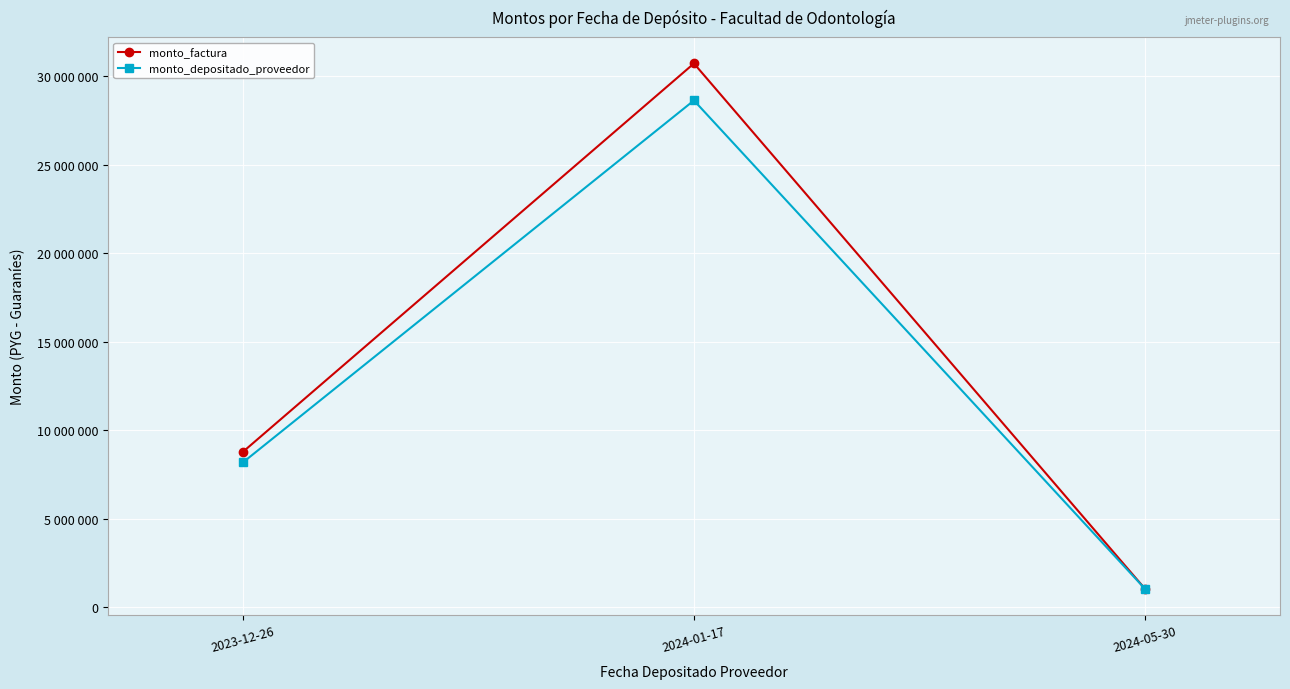

Does the chart display data point markers on the line(s)?

Yes